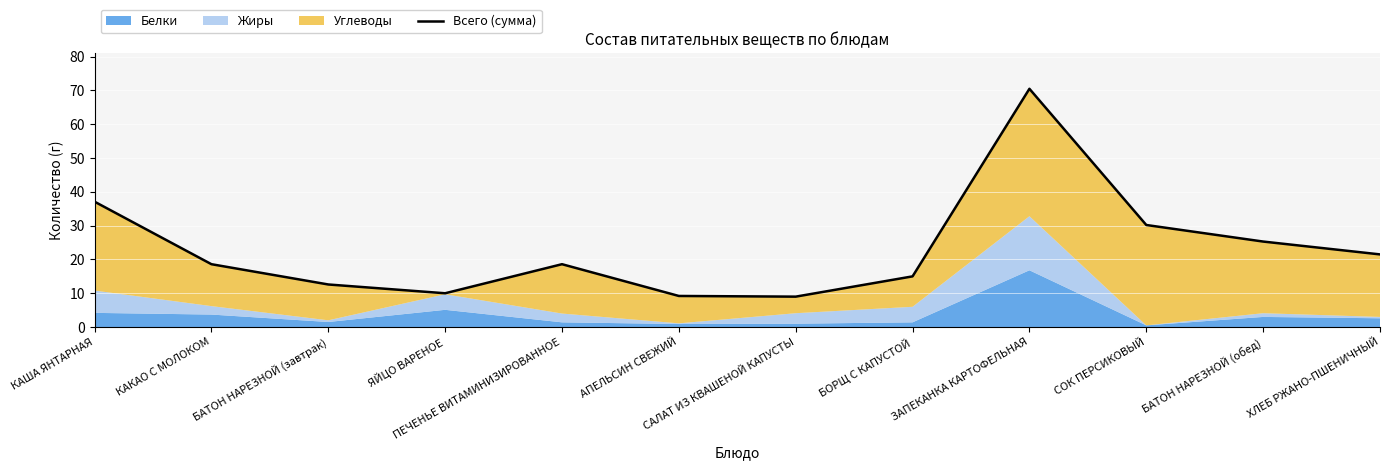

Reading left to right, transcribe all the data shown in this chart.

37.1	18.6	12.6	10.0	18.6	9.2	9.0	15.0	70.5	30.2	25.3	21.5